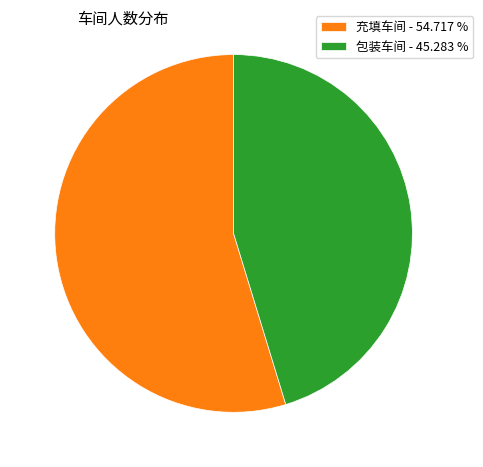

Is the sum of 充填车间 - 54.717 % and 包装车间 - 45.283 % greater than half?

Yes